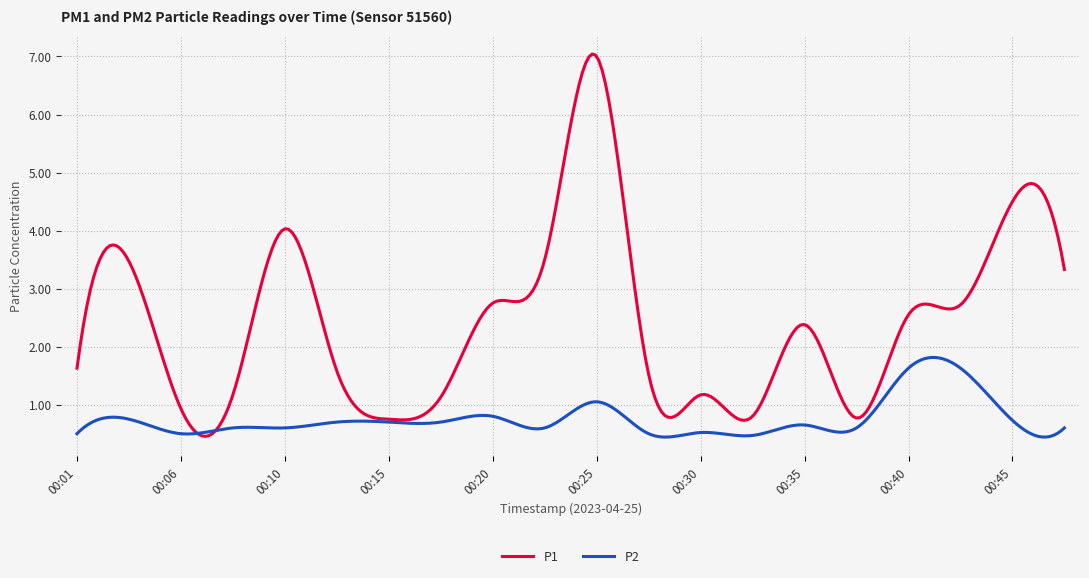

True or false: P2 and P1 intersect in this chart.

True